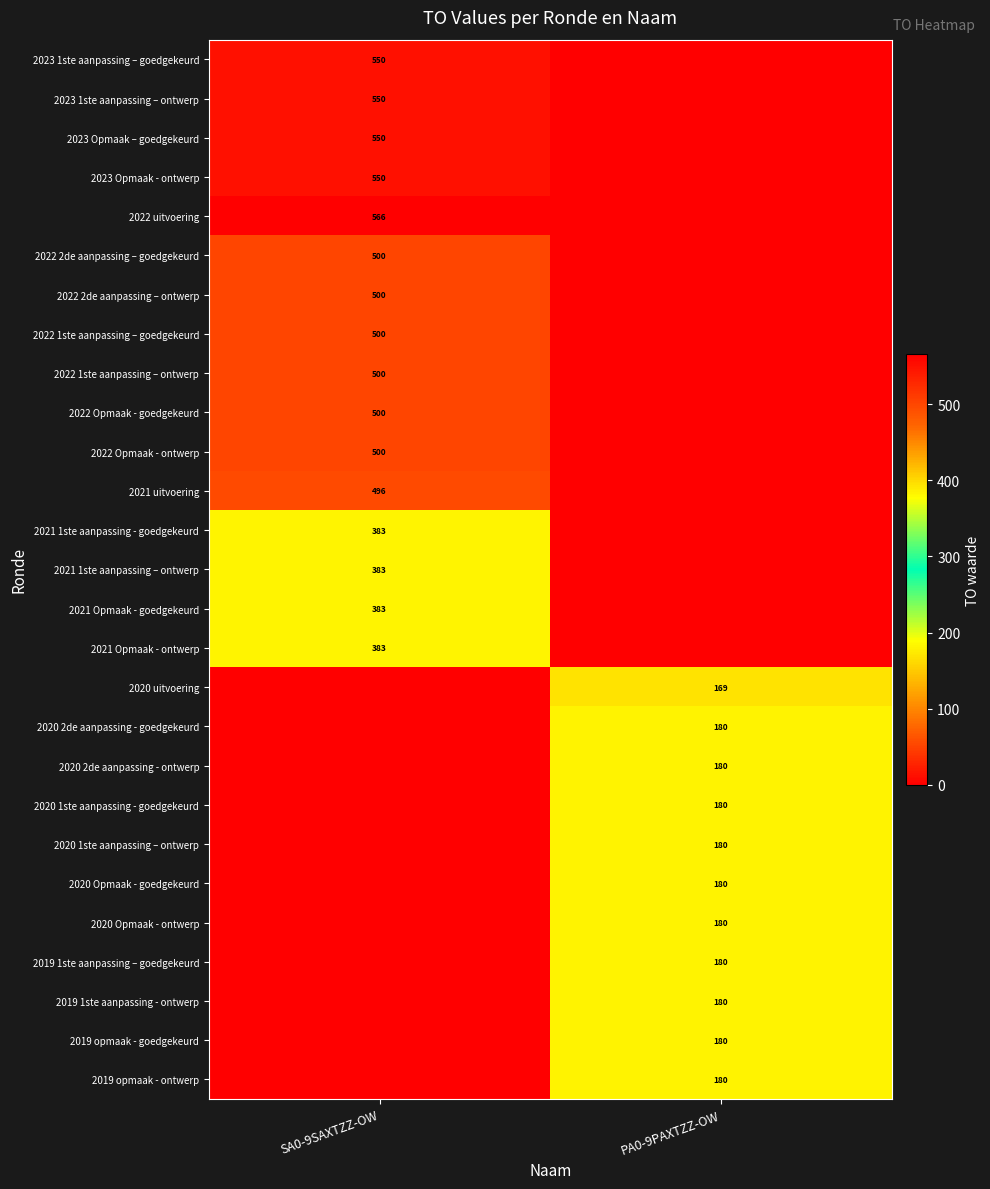

At which category is the sum across all series the highest?

SA0-9SAXTZZ-OW